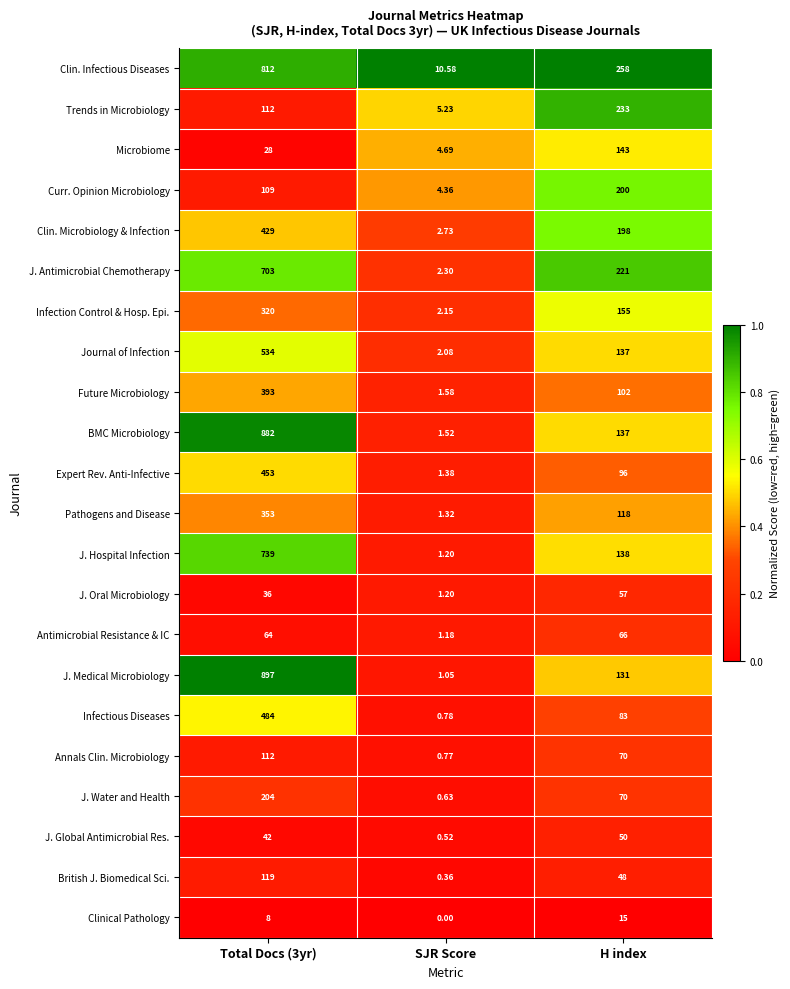

Is the value of Infection Control & Hosp. Epi. at H index greater than the value of J. Hospital Infection at SJR Score?

Yes